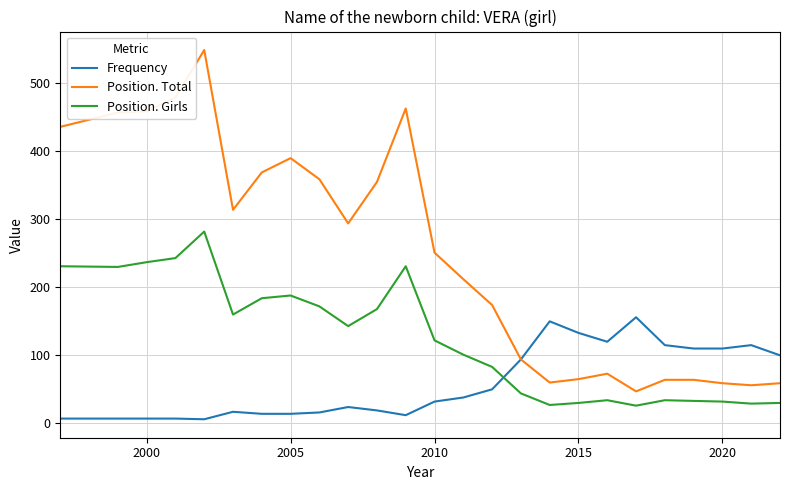

Does the chart display data point markers on the line(s)?

No